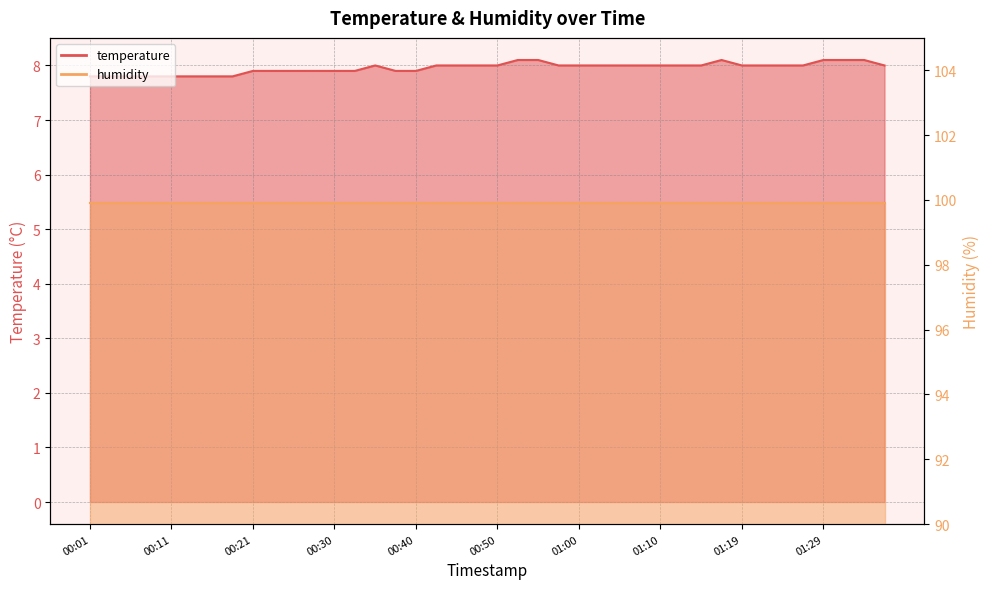

The chart shows a value of 8.1 at 01:29. True or false?

True